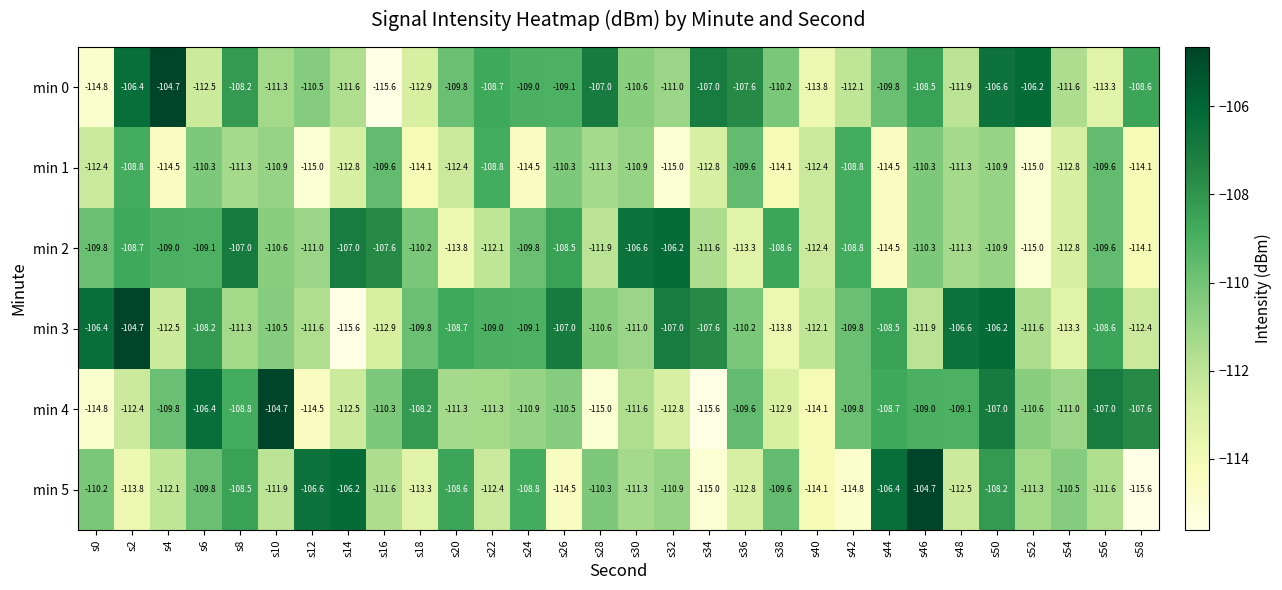

How many categories are shown in the chart?

30